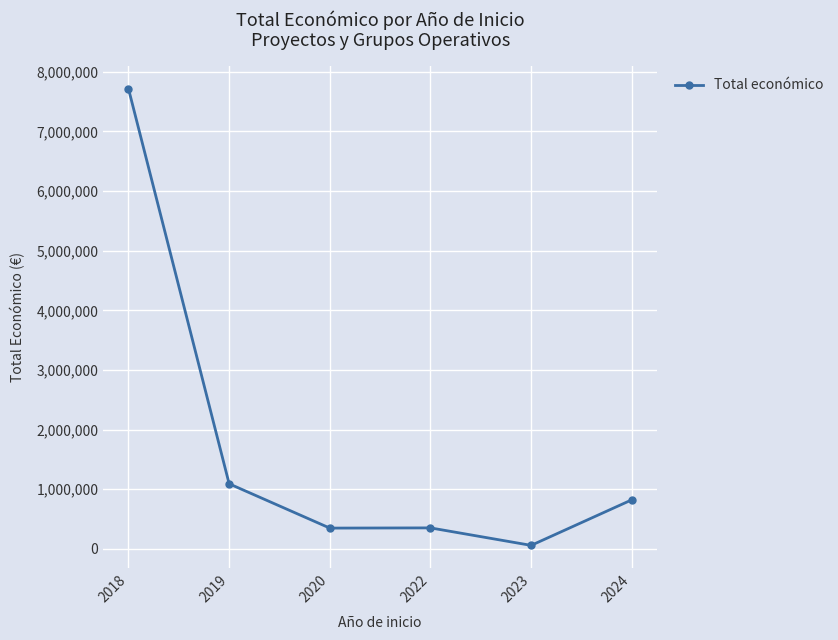

How many values are below 823196?

3